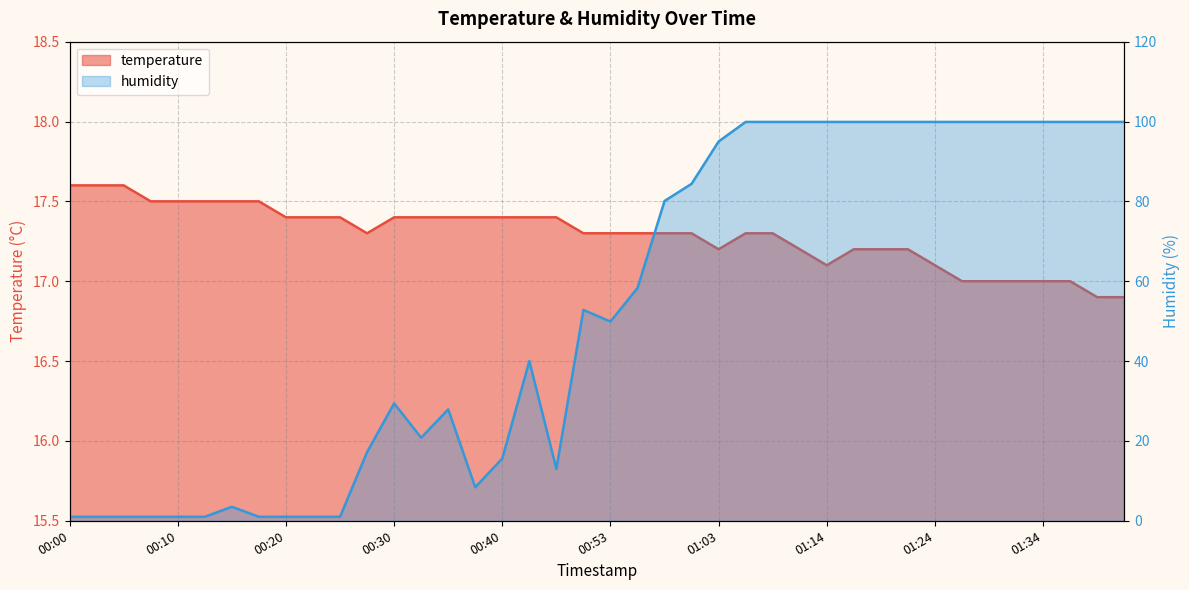

In humidity, how many points are lower than both neighbors (excluding endpoints)?

4